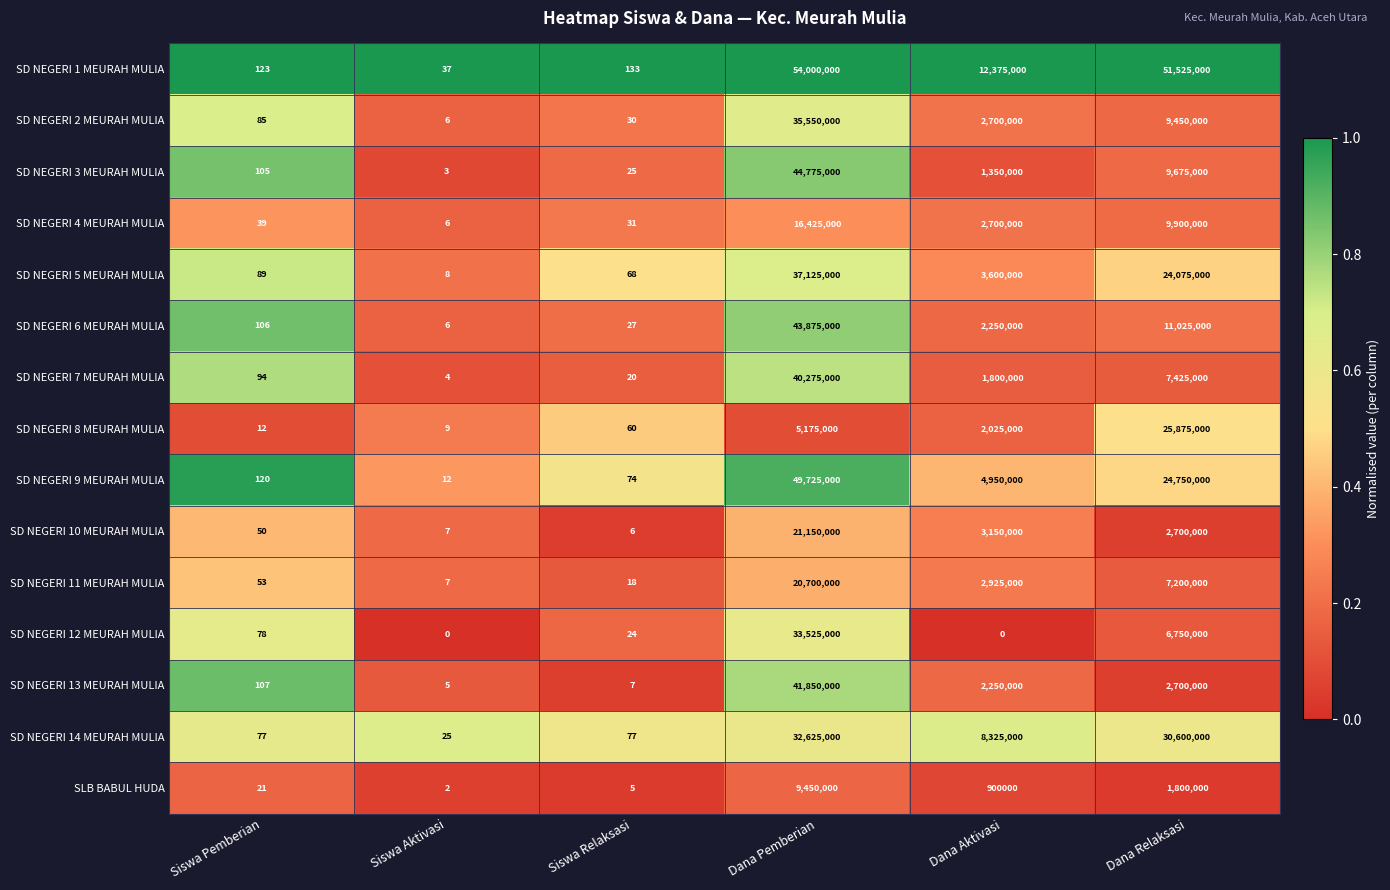

At which label does SD NEGERI 14 MEURAH MULIA first exceed 8325000?

Dana Pemberian